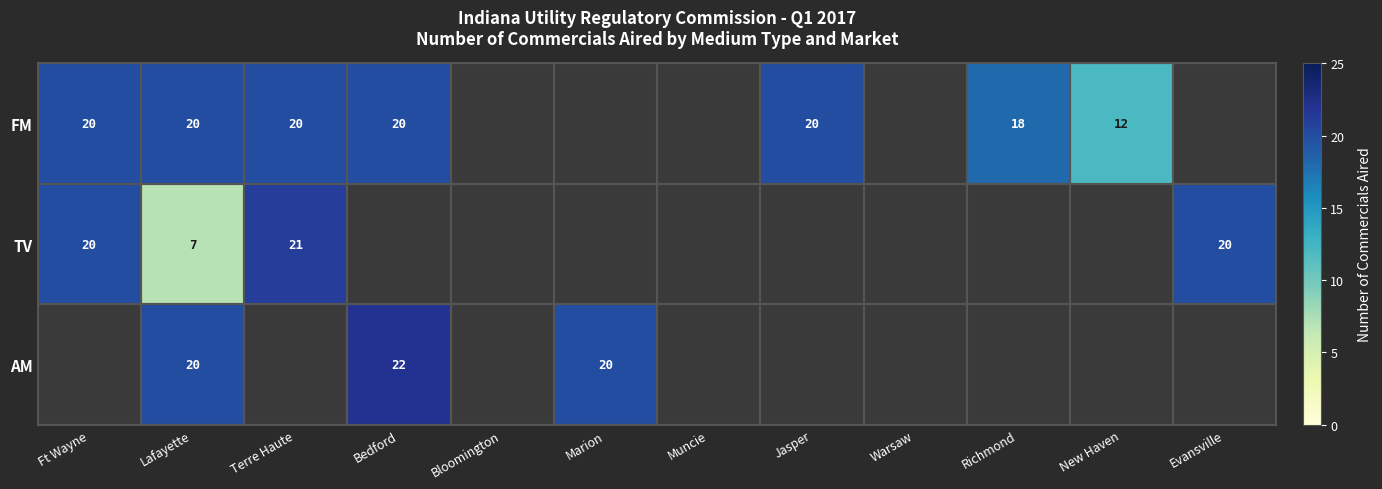

True or false: AM has a value of 20 at Lafayette.

True